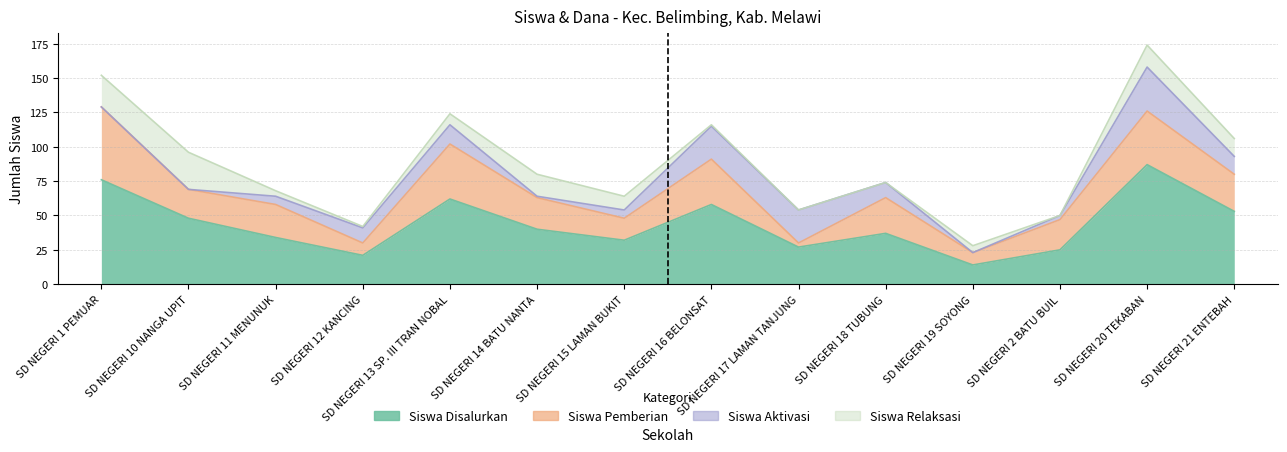

Where is the first local maximum for Siswa Pemberian?

SD NEGERI 11 MENUNUK